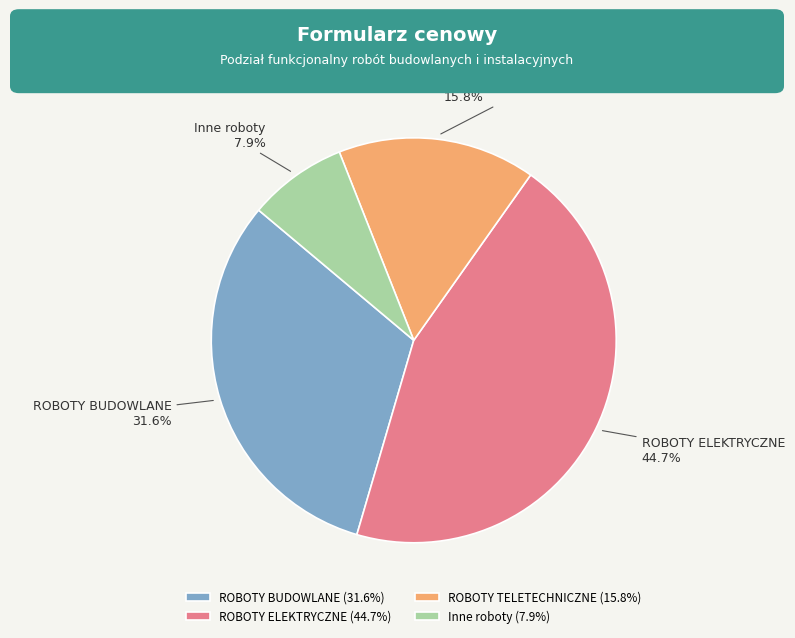

True or false: ROBOTY ELEKTRYCZNE accounts for 45% of the total.

True